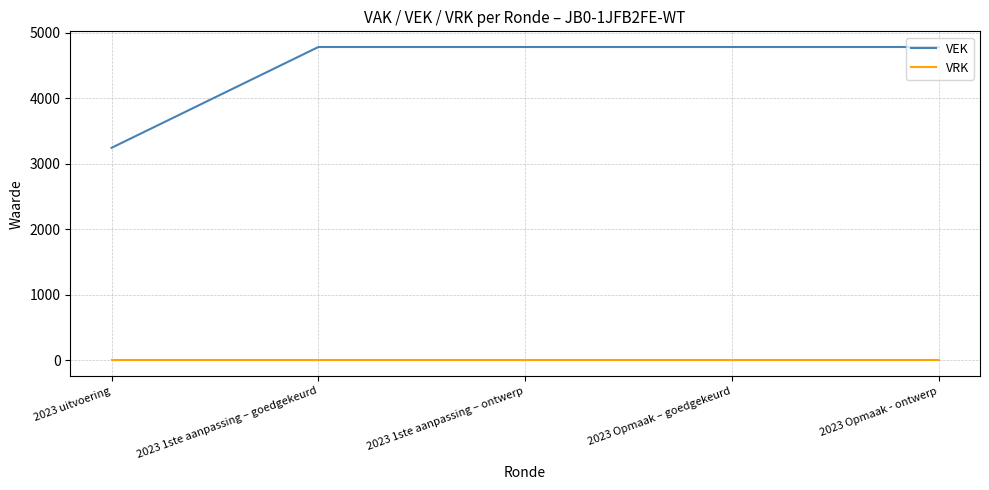

True or false: VEK and VRK intersect in this chart.

False